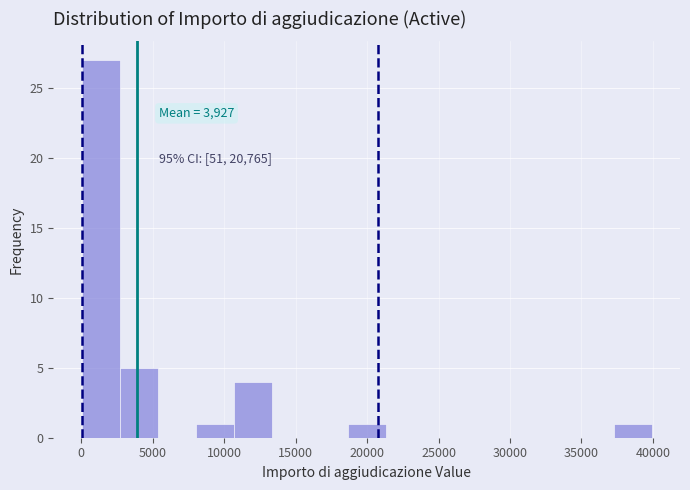

Which range on the x-axis has the tallest bar?

0 to 2500